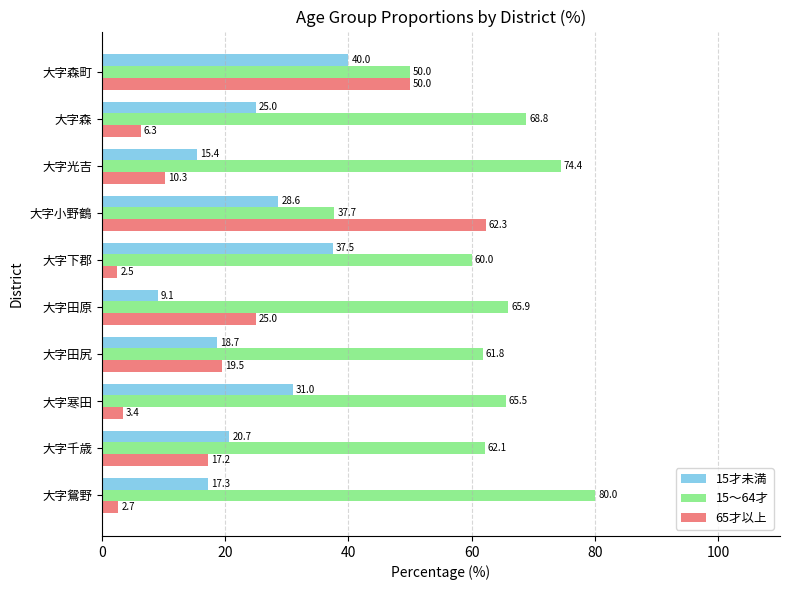

Between 大字鴛野 and 大字田尻, which series saw the biggest shift?

15～64才